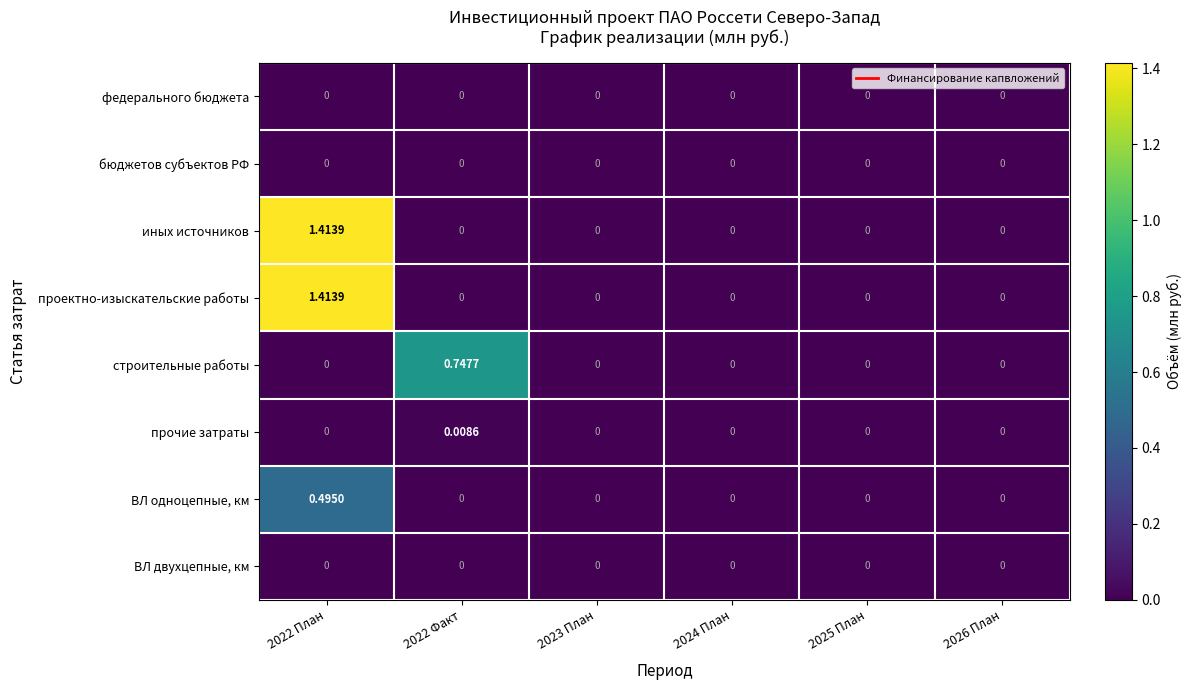

How many series are shown in this chart?

8